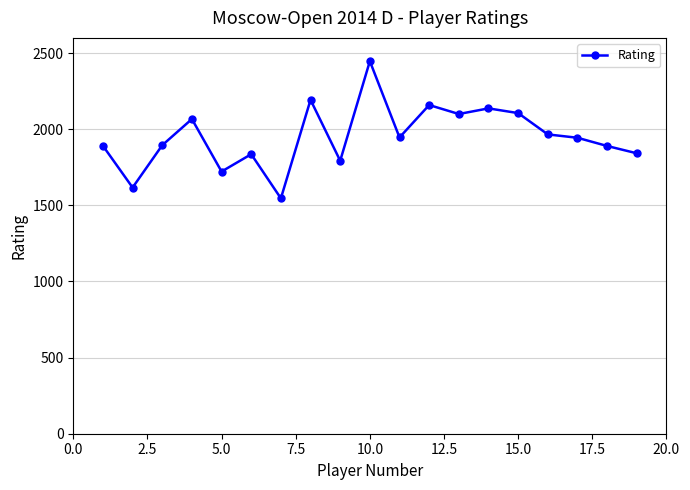

True or false: the data has more than 1 interior local peaks.

True